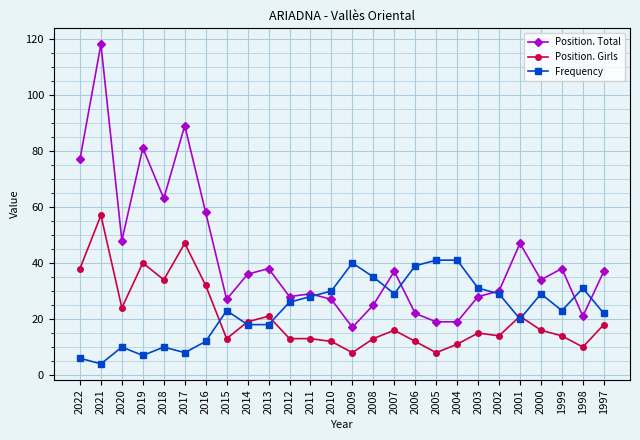

What is the sum of the Frequency values at 2014 and 2009?

58